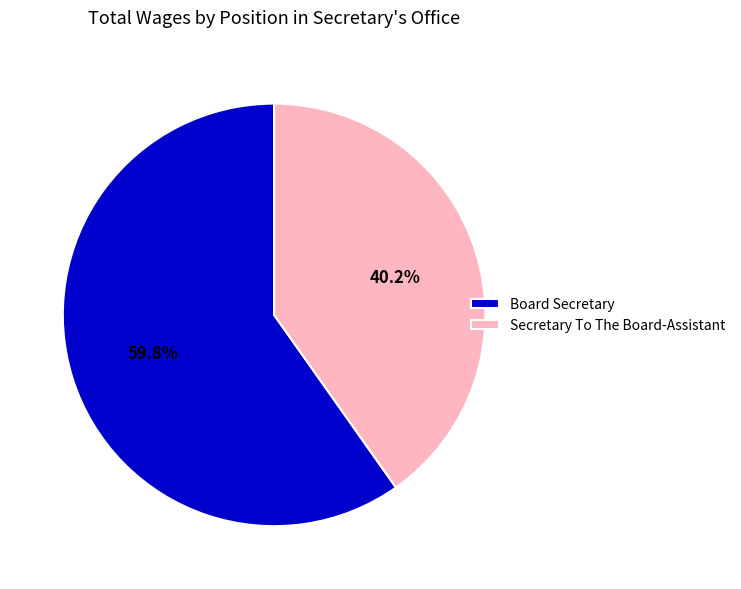

What is the smallest slice in the pie chart?

Secretary To The Board-Assistant